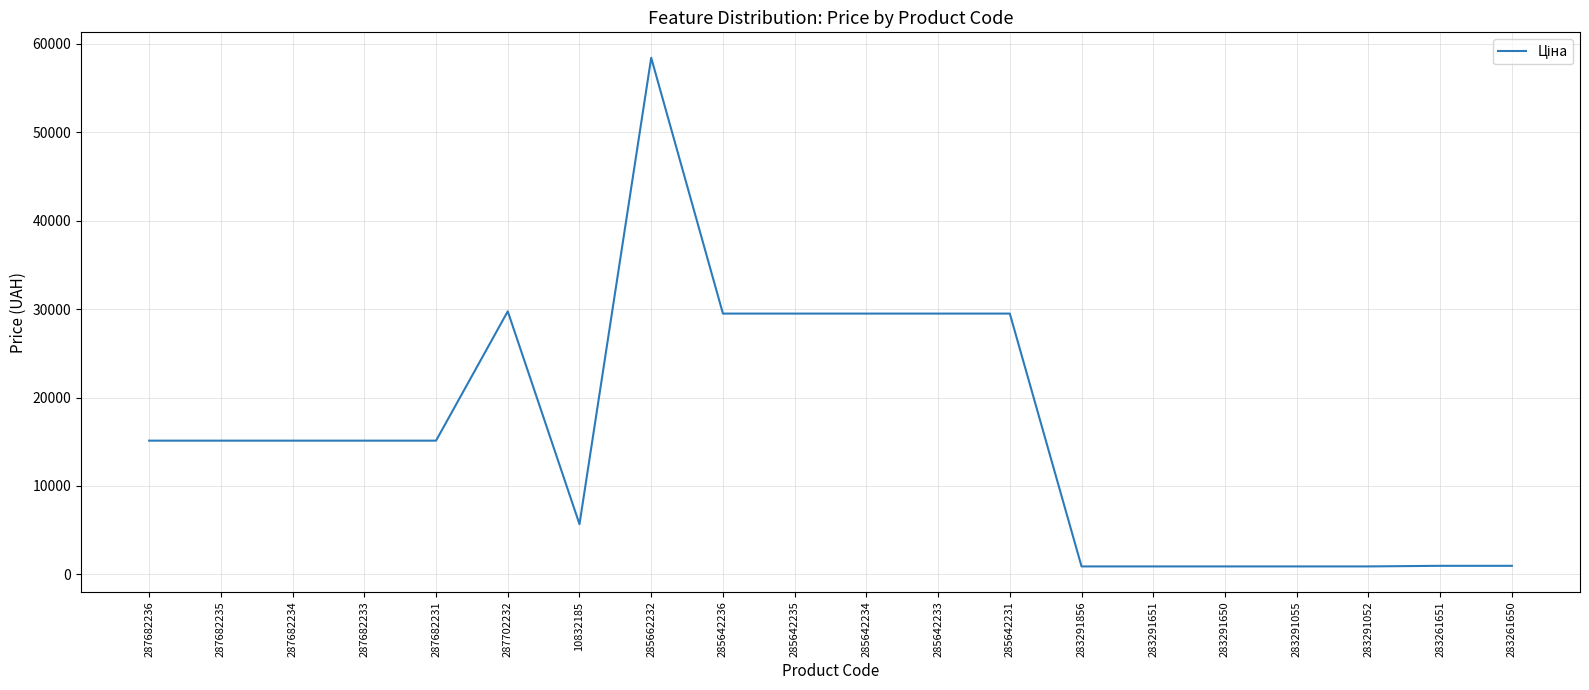

What is the difference between the maximum and minimum values?

57530.6